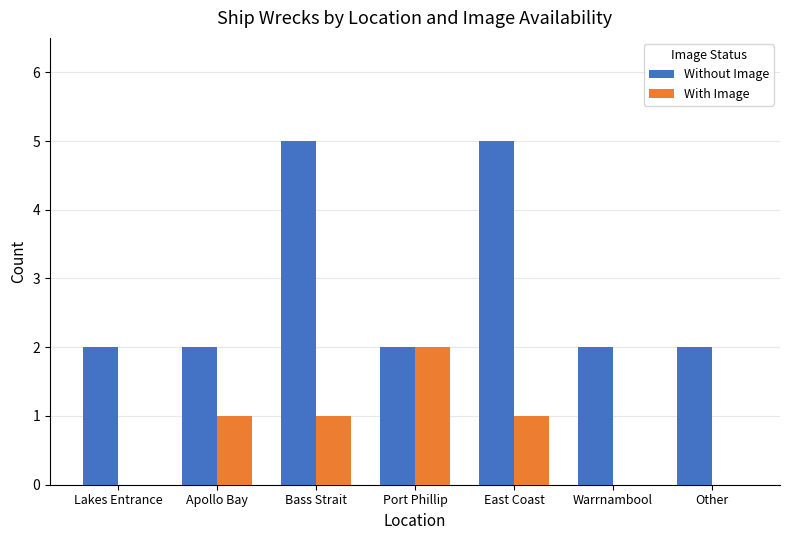

Which series changed the most between East Coast and Warrnambool?

Without Image